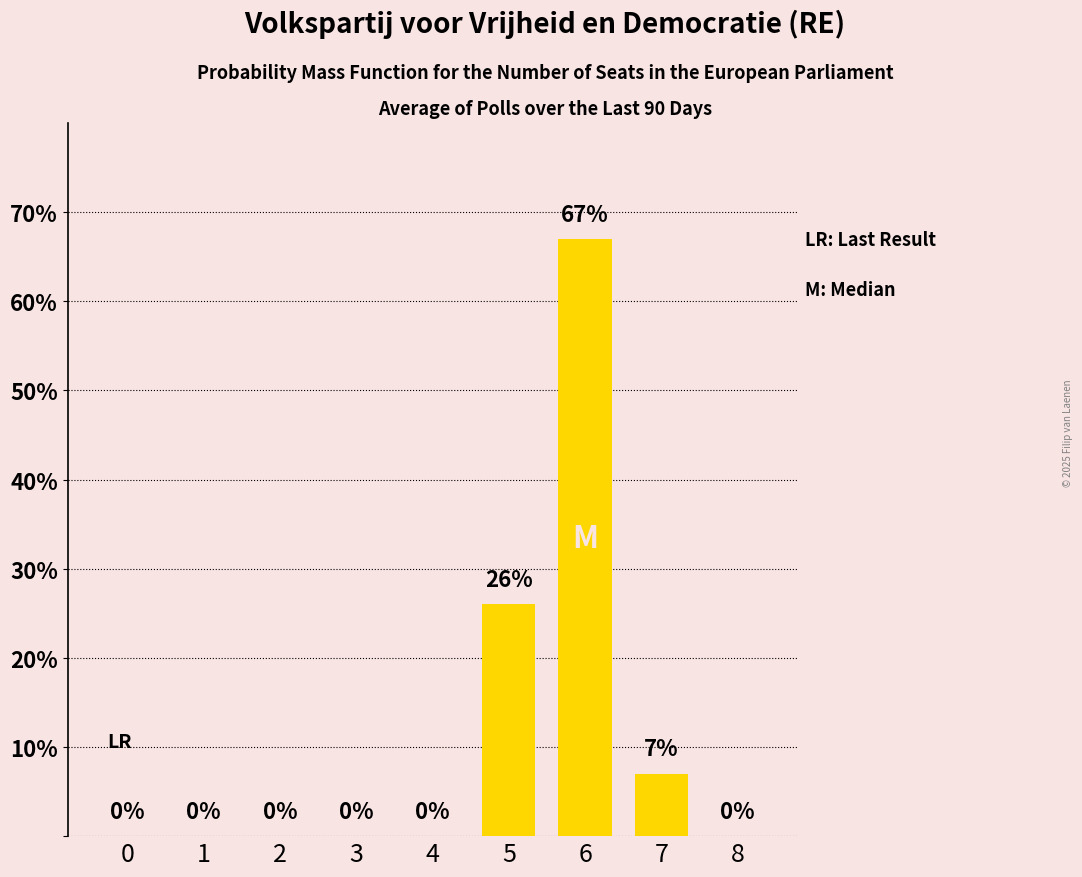

Which has a higher value, 6 or 8?

6